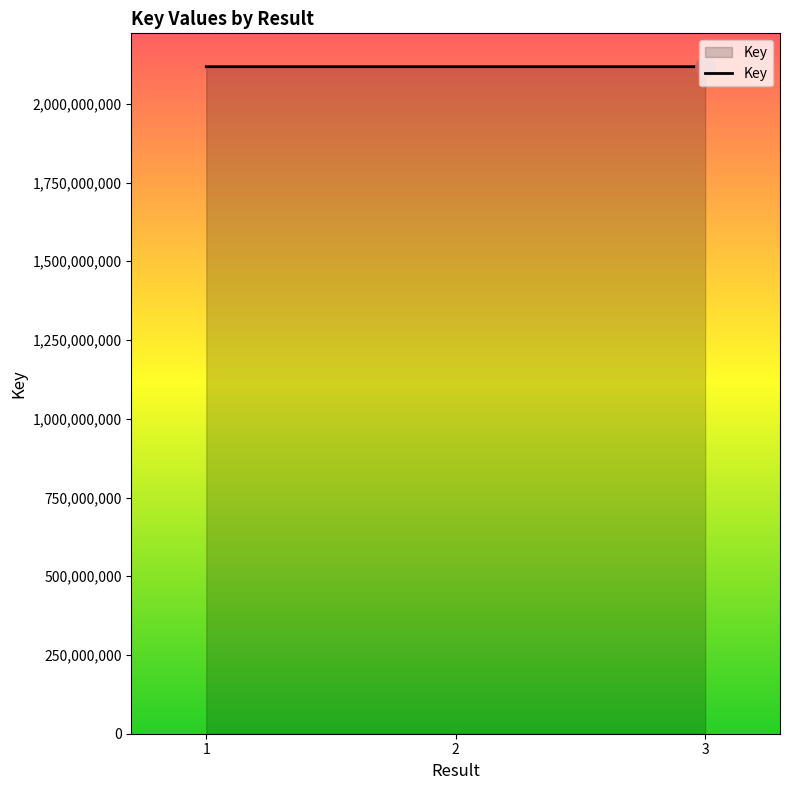

What is the change in value from 1 to 2?

+4865